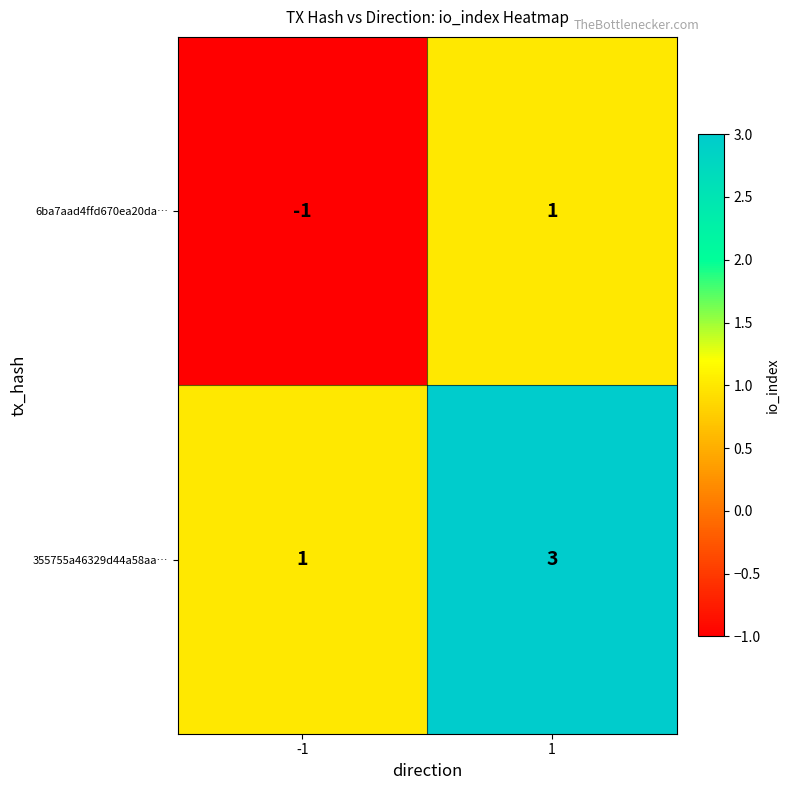

What is the sum of all 355755a46329d44a58aa… values?

4